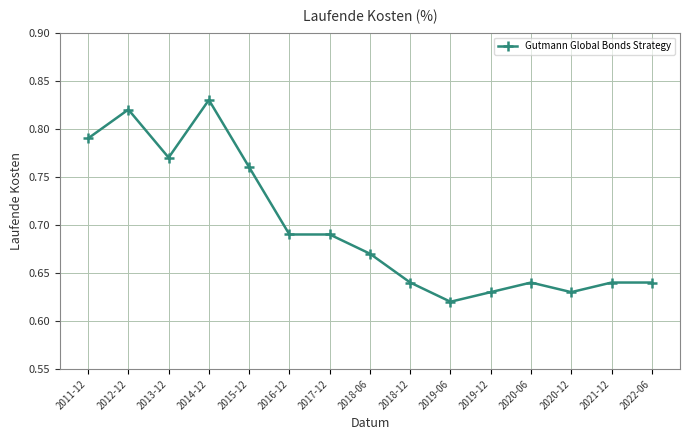

How many values are between 0 and 1?

15